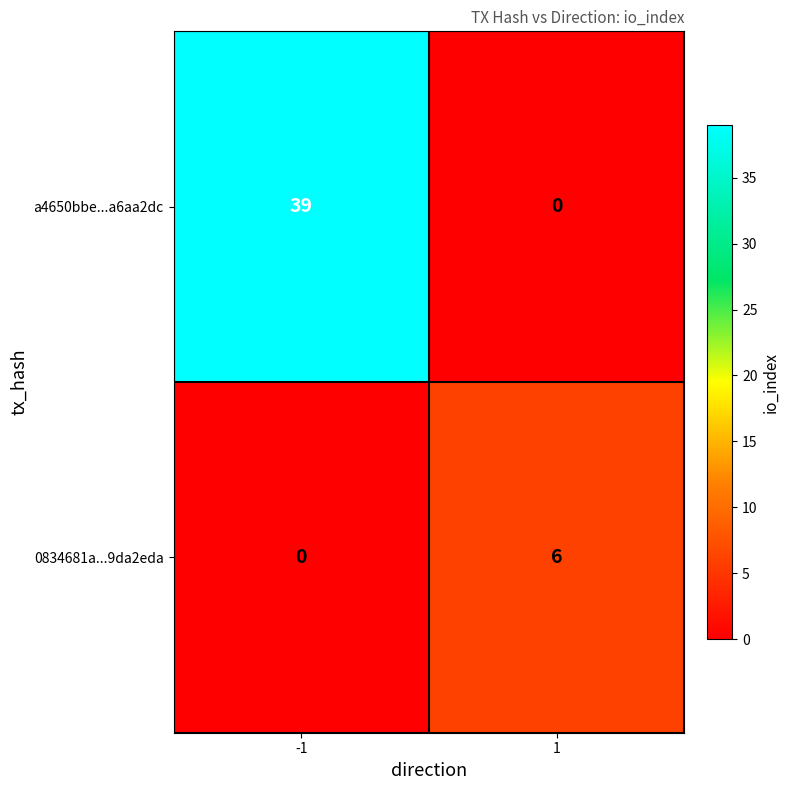

Rank the series by their maximum value, from highest to lowest.

a4650bbe...a6aa2dc, 0834681a...9da2eda